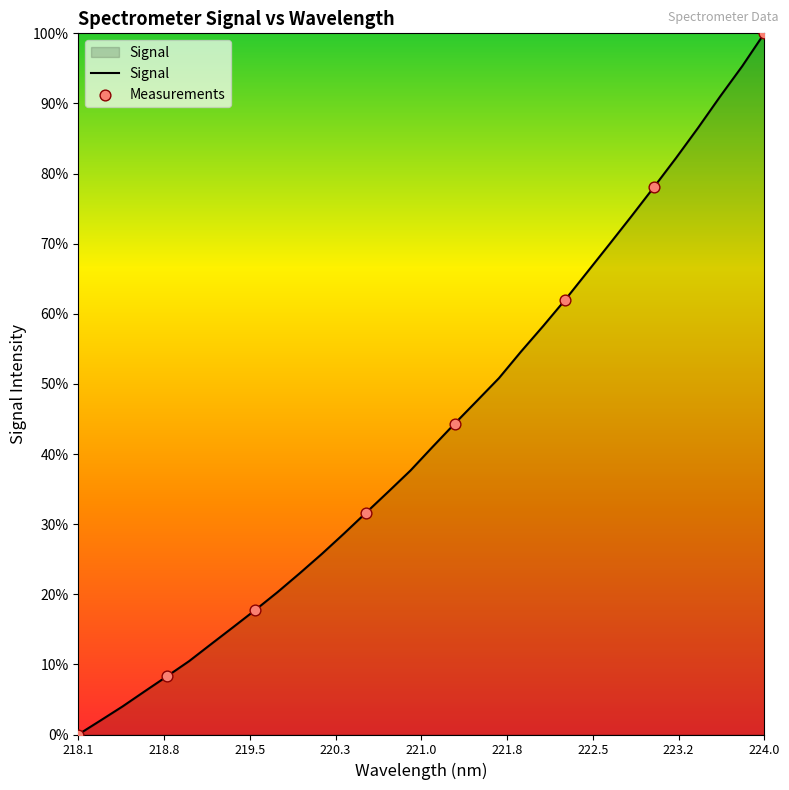

Does the chart have visible grid lines?

No